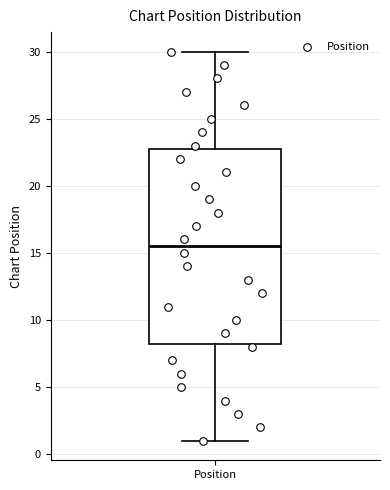

Where does the lower whisker of the box for Position end on the y-axis? The values are not printed on the chart, so give them approximately, as read against the axis.

1.0